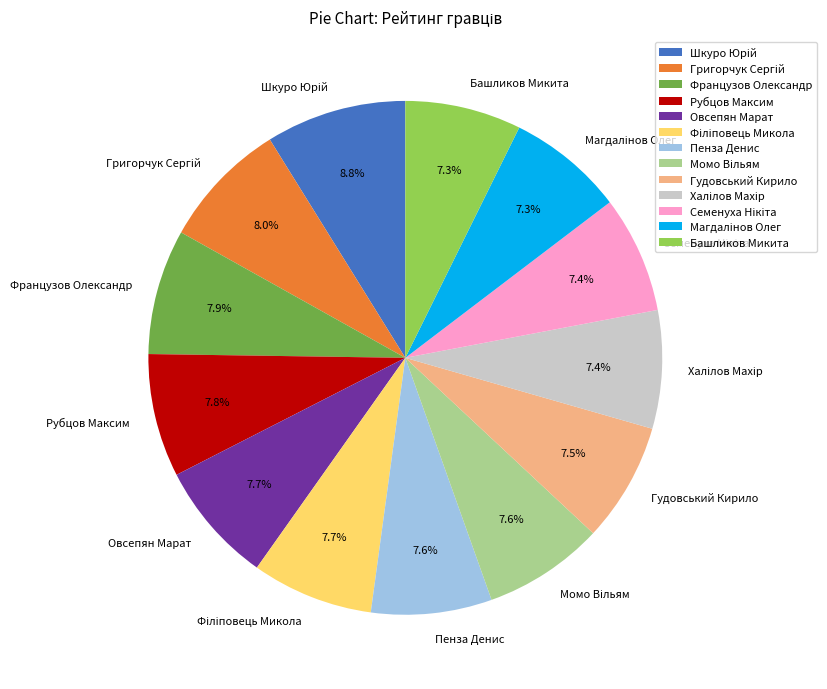

How much of the chart is everything except Овсепян Марат?

92.3%